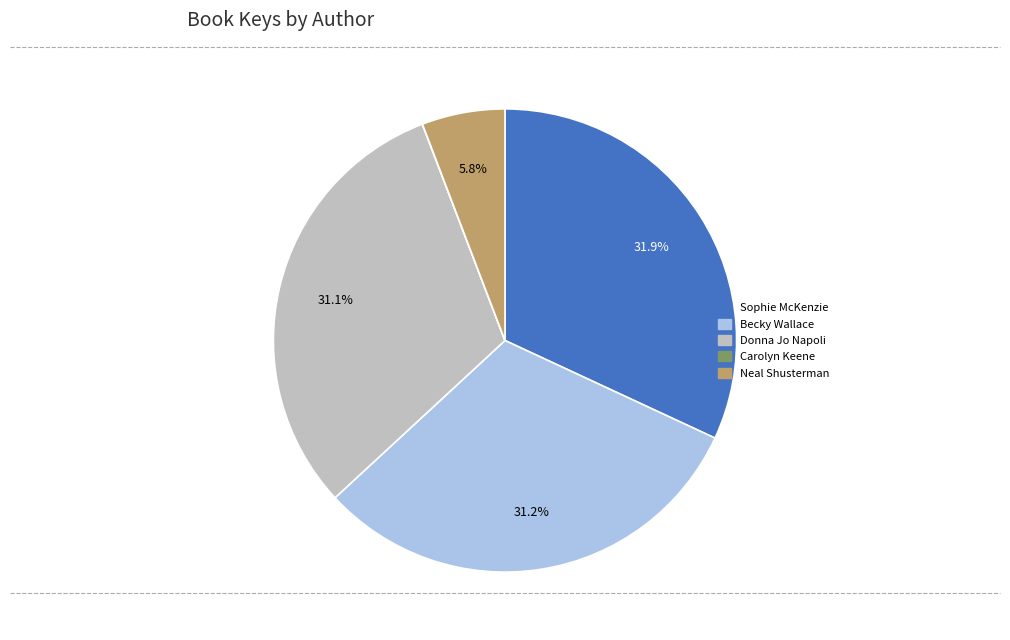

To the nearest percent, what is the average slice percentage?

20%